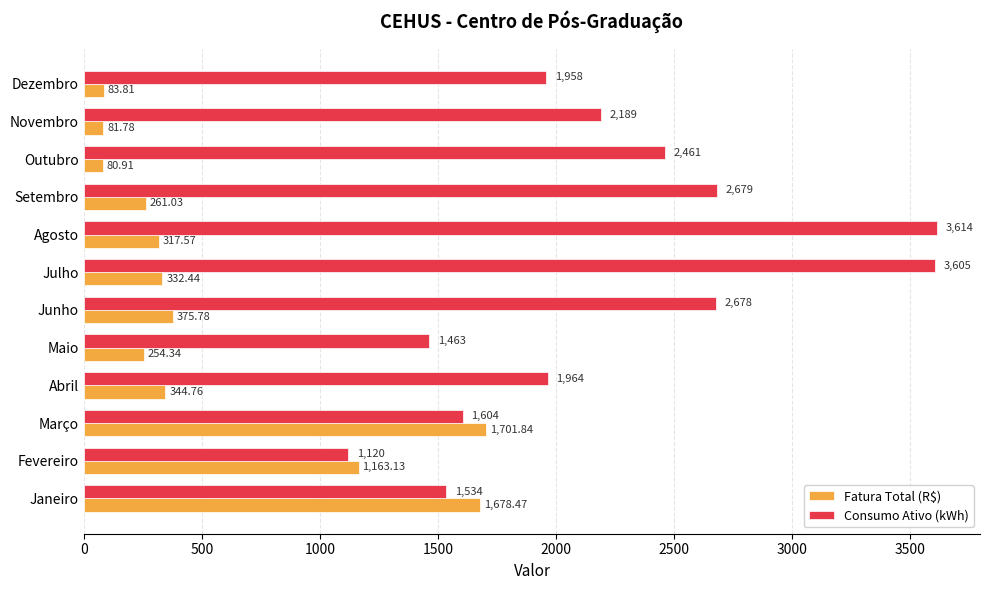

How many distinct data groups are displayed?

2